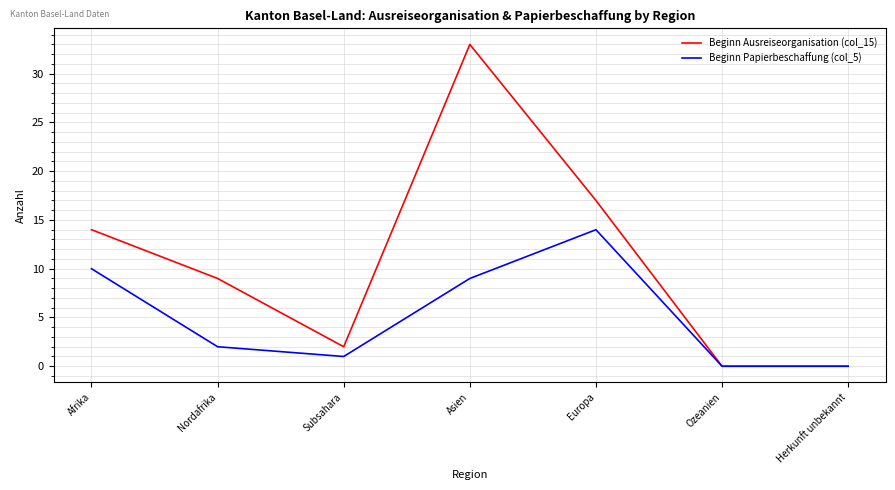

How many values in the Beginn Papierbeschaffung (col_5) series are below 2?

3